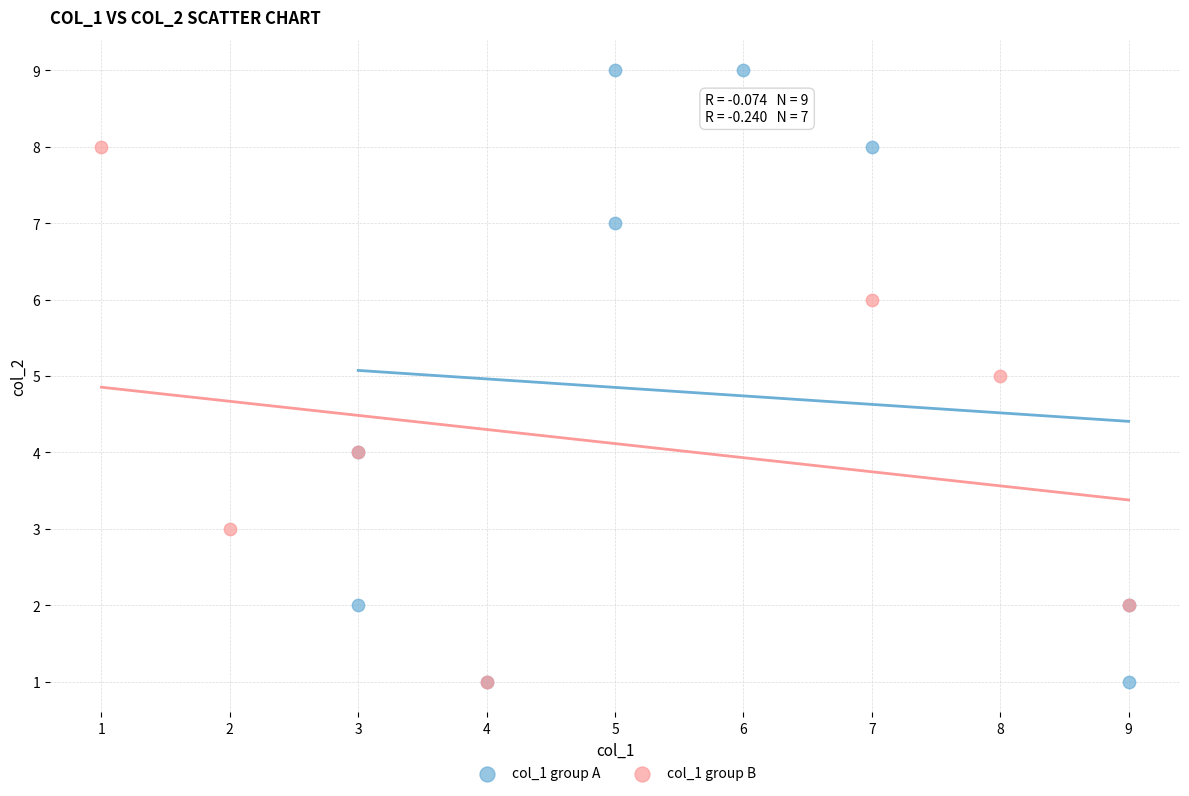

Which series has the largest Y range (max minus min)?

col_1 group A